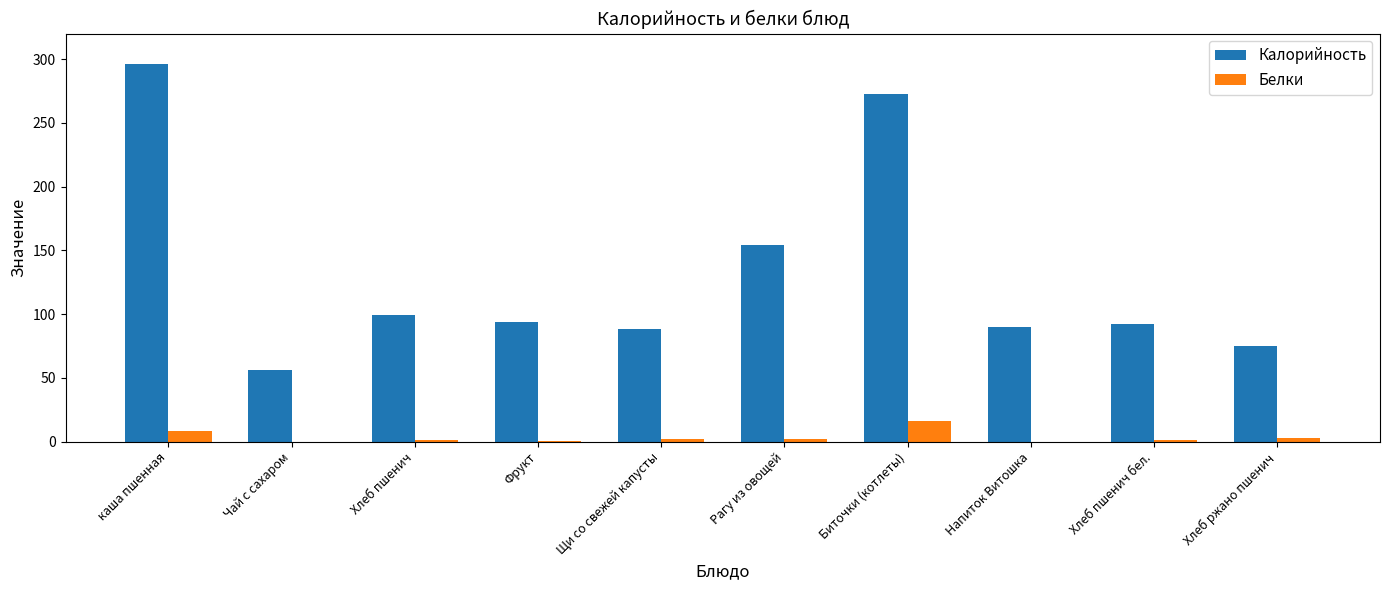

Between Чай с сахаром and Биточки (котлеты), which series saw the biggest shift?

Калорийность